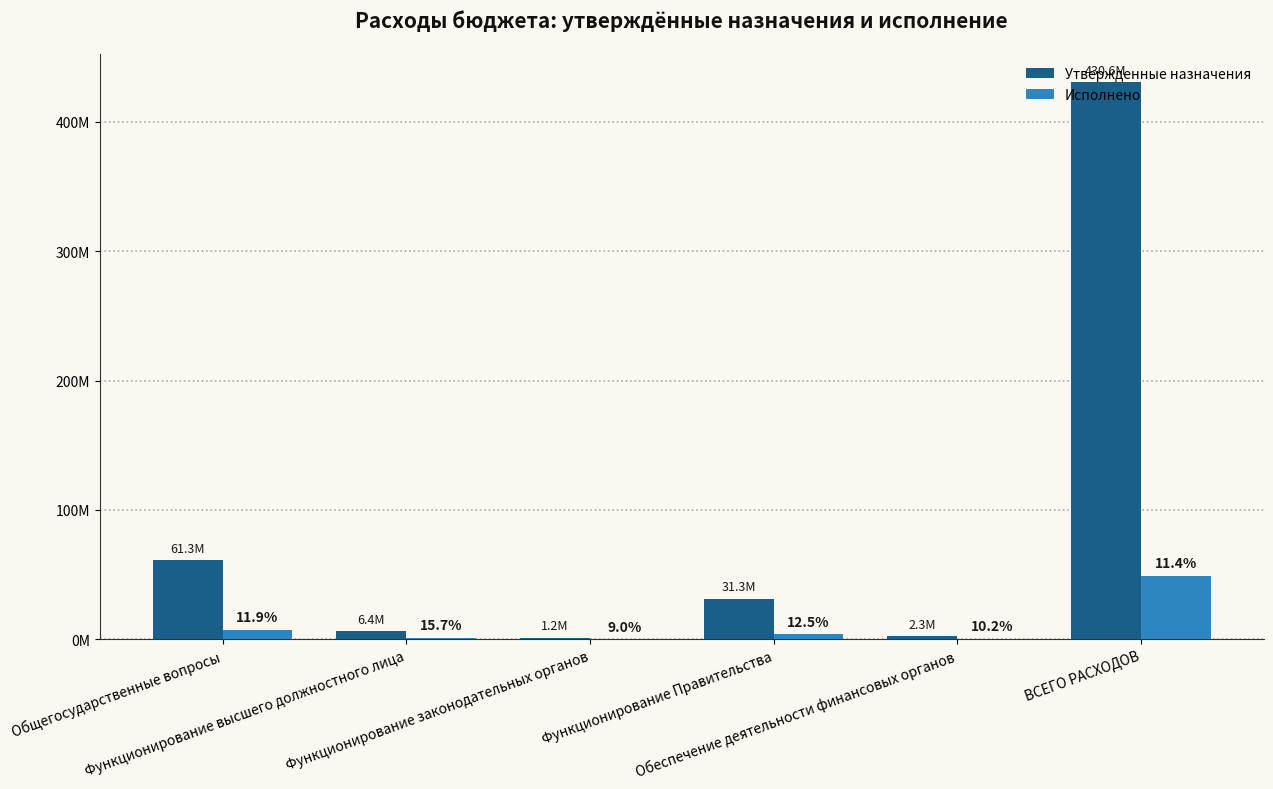

What is the maximum value shown in the chart?

430570299.9